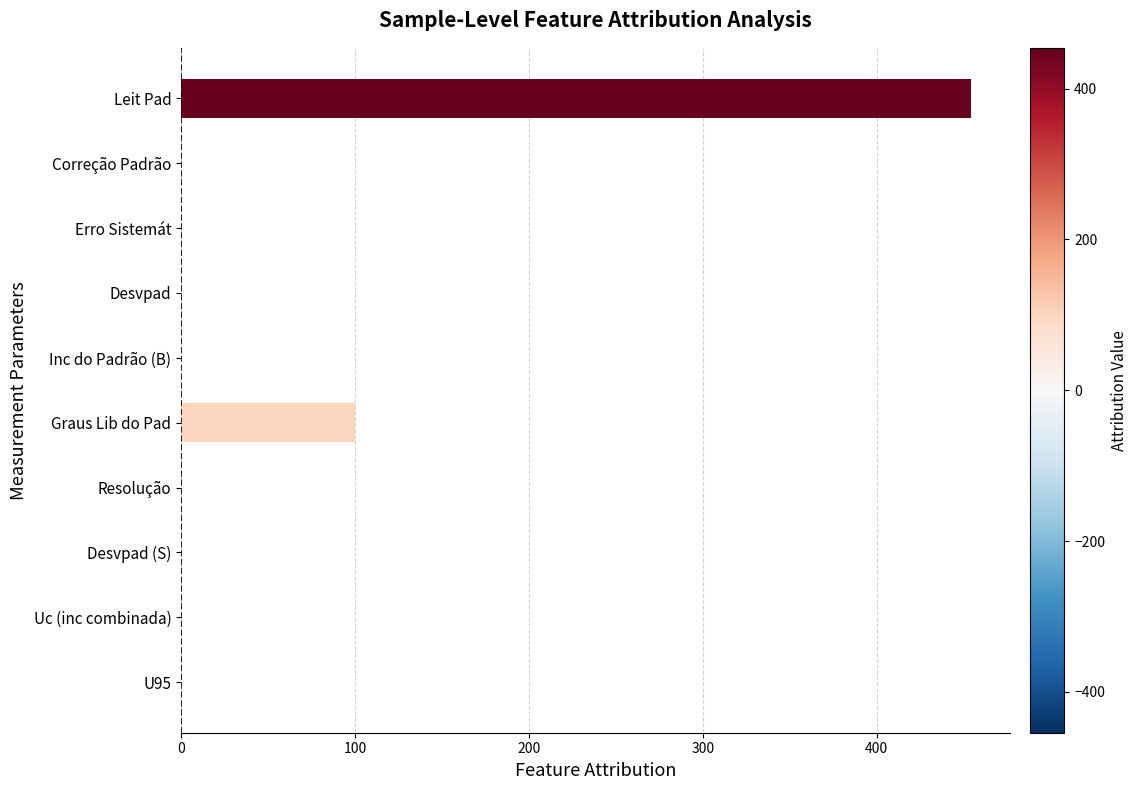

Which category has the highest value across all series?

Leit Pad